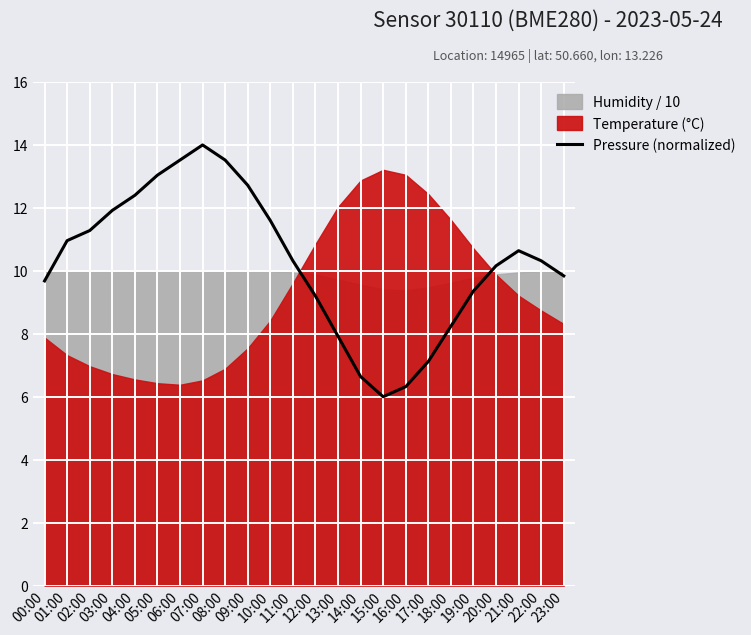

Does the chart display data point markers on the line(s)?

No